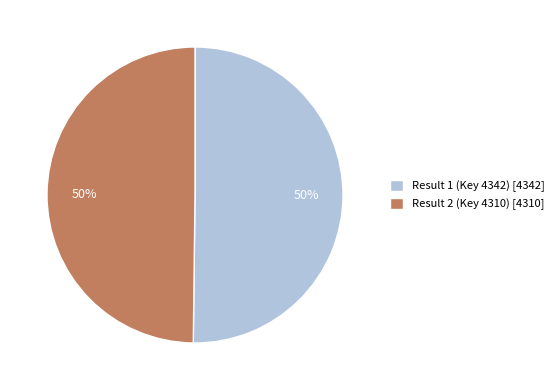

To the nearest percent, what is the average slice percentage?

50%